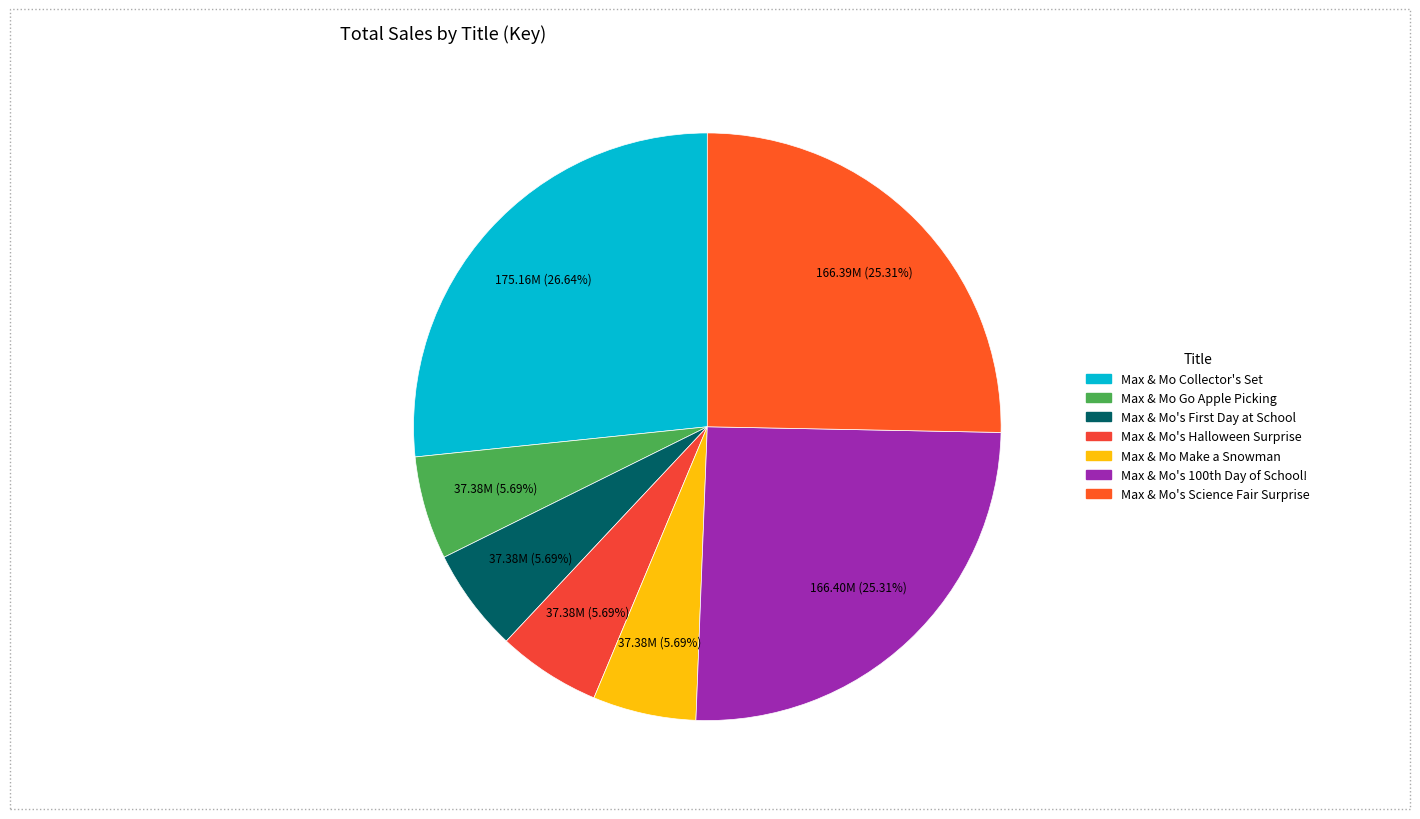

Is it true that Max & Mo's Halloween Surprise is 1% of the pie?

False